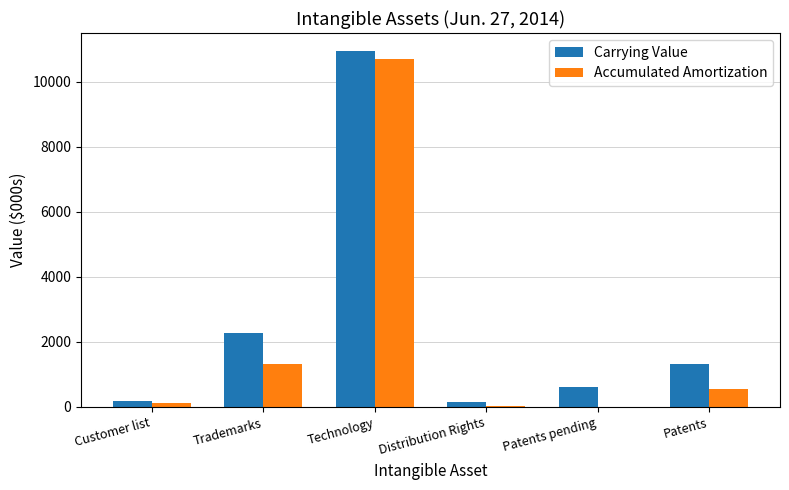

Is it true that Accumulated Amortization equals 10705 at Technology?

True